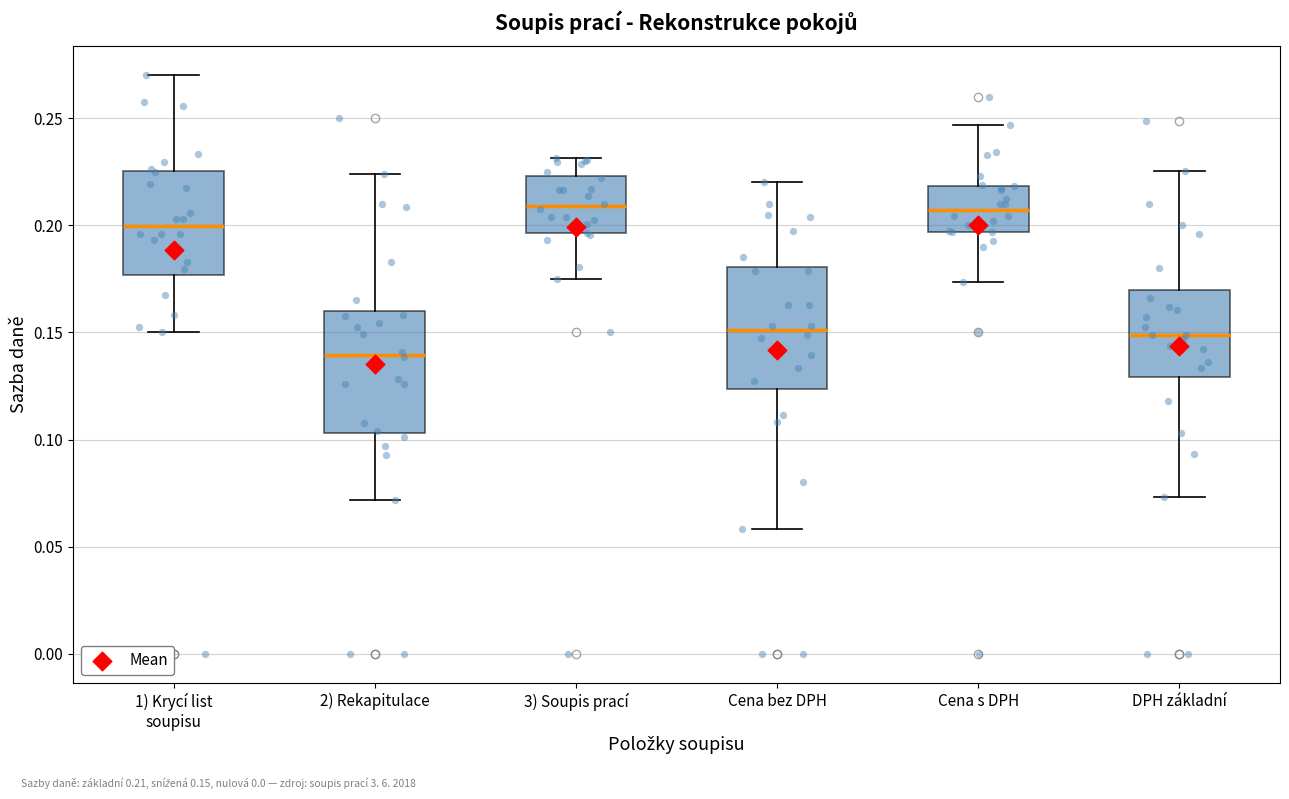

Where is the upper edge of the box for 1) Krycí list soupisu on the y-axis? The values are not printed on the chart, so give them approximately, as read against the axis.

0.225